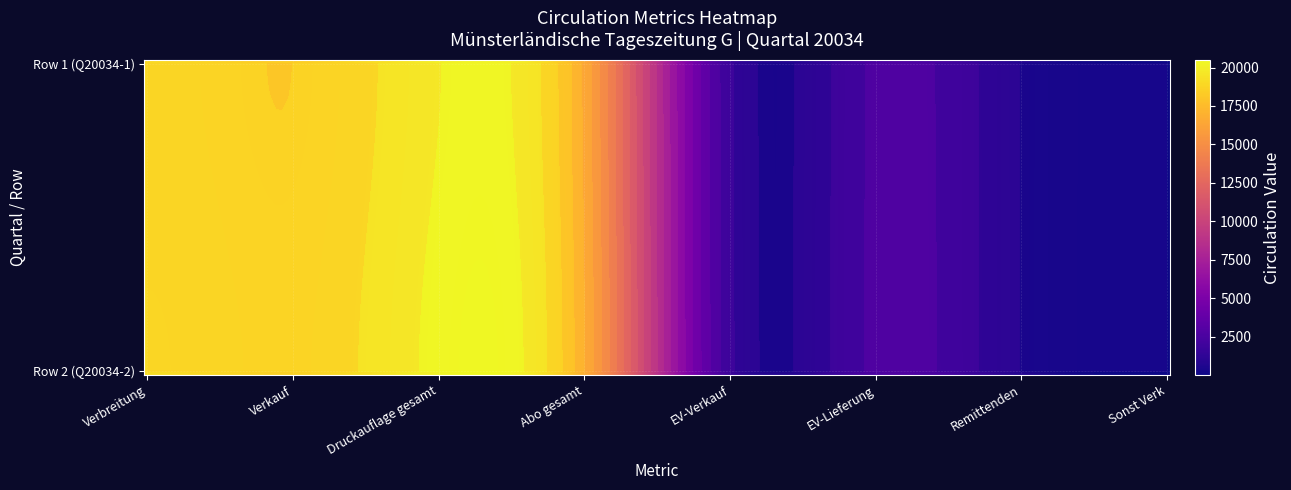

At Druckauflage gesamt, list the series in order from smallest to largest.

Row 1 (Q20034-1), Row 2 (Q20034-2)